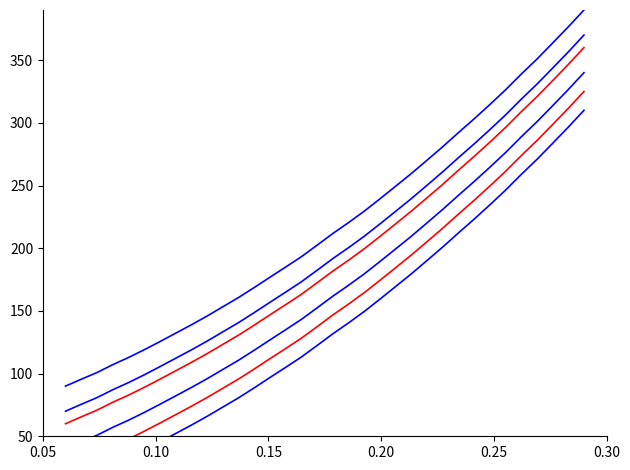

True or false: red_lower has more than 2 points higher than both neighbors.

False